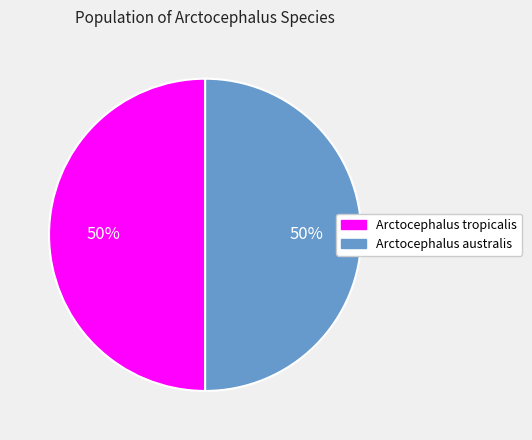

How many slices are in this pie chart?

2